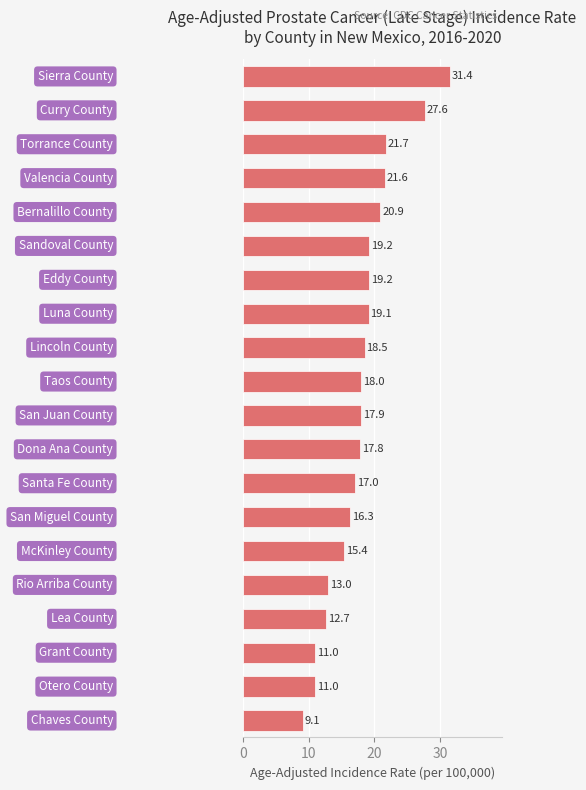

What is the maximum value shown in the chart?

31.4